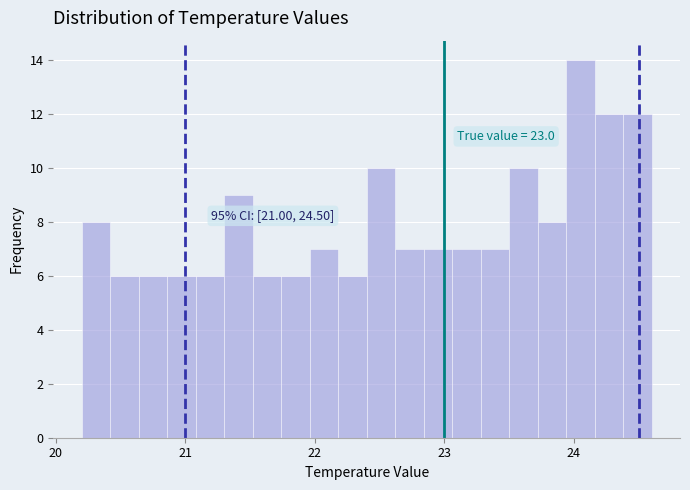

Read against the x-axis, roughly where is the centre of the tallest bar?

24.1